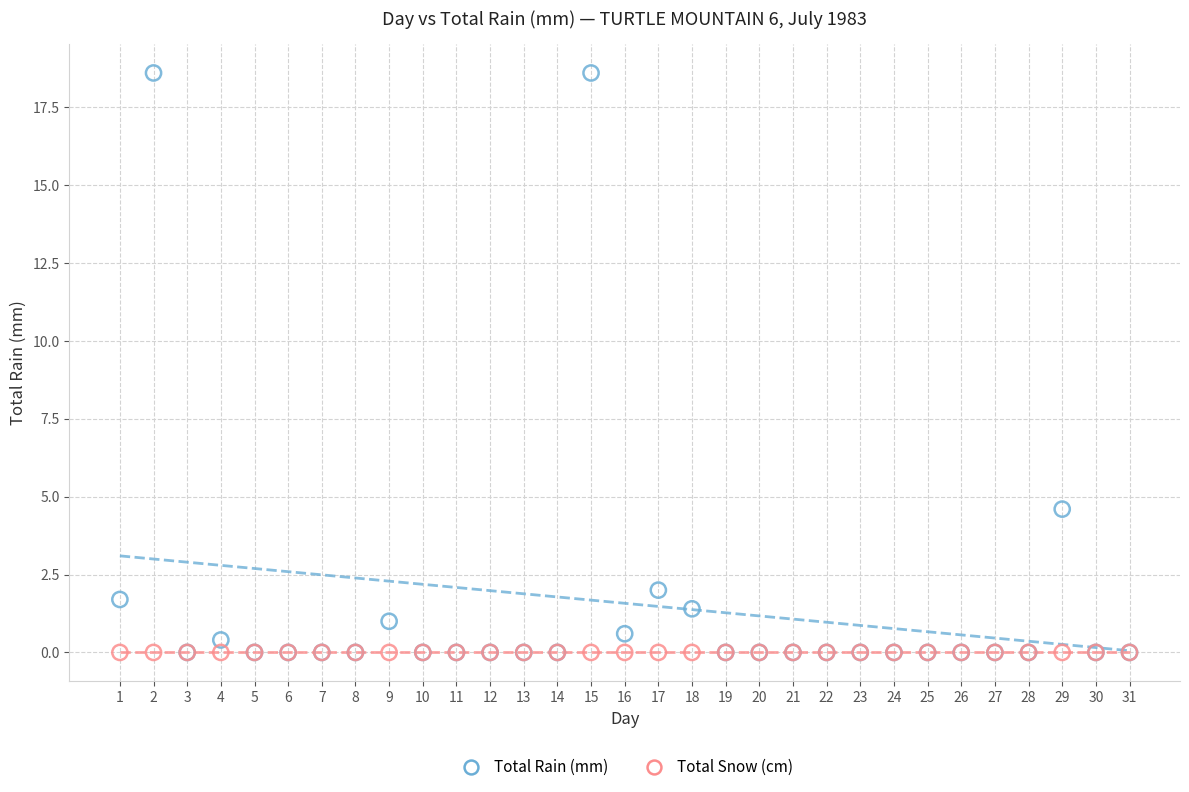

In the Total Rain (mm) series, what Y value is closest to 9?

4.6